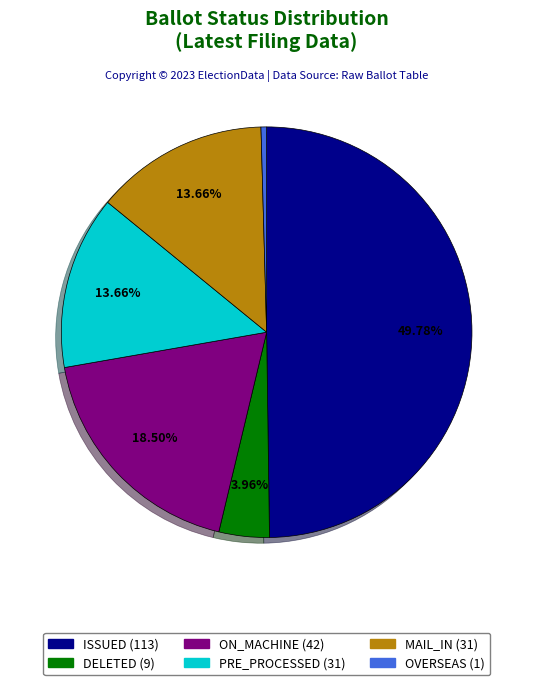

True or false: MAIL_IN accounts for 7% of the total.

False